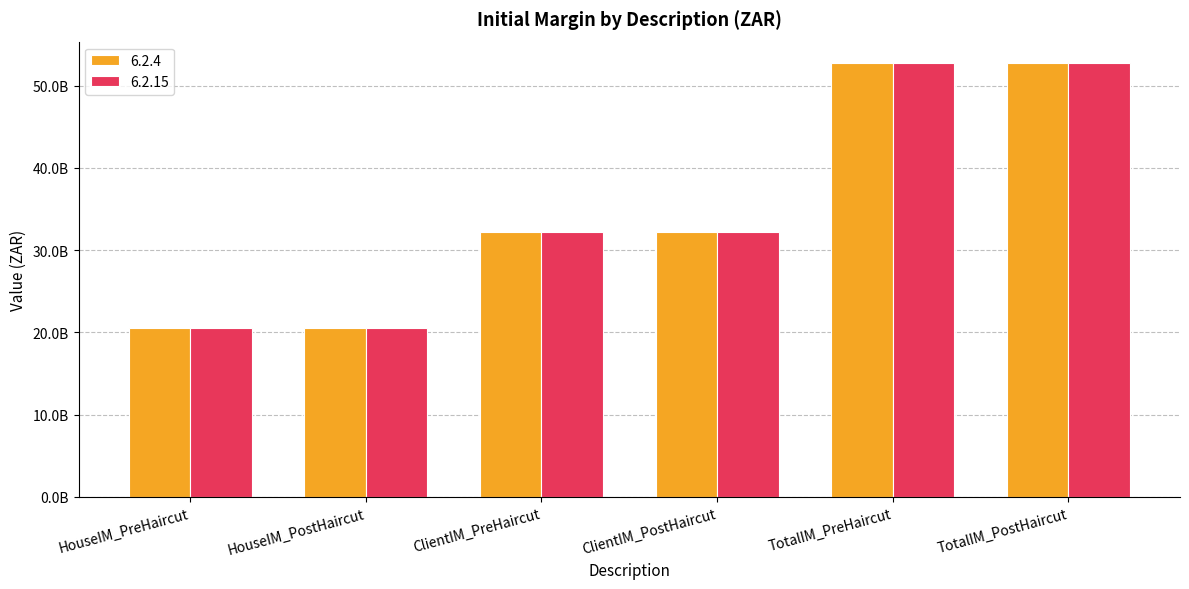

The value of 6.2.15 at TotalIM_PostHaircut is 89059259079.0. True or false?

False